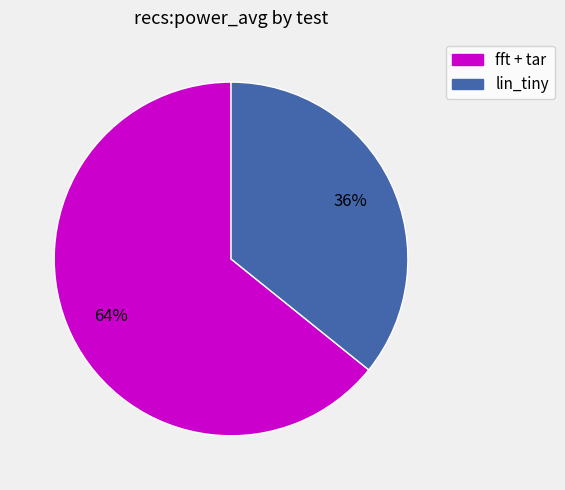

Is there a majority slice in this chart?

Yes